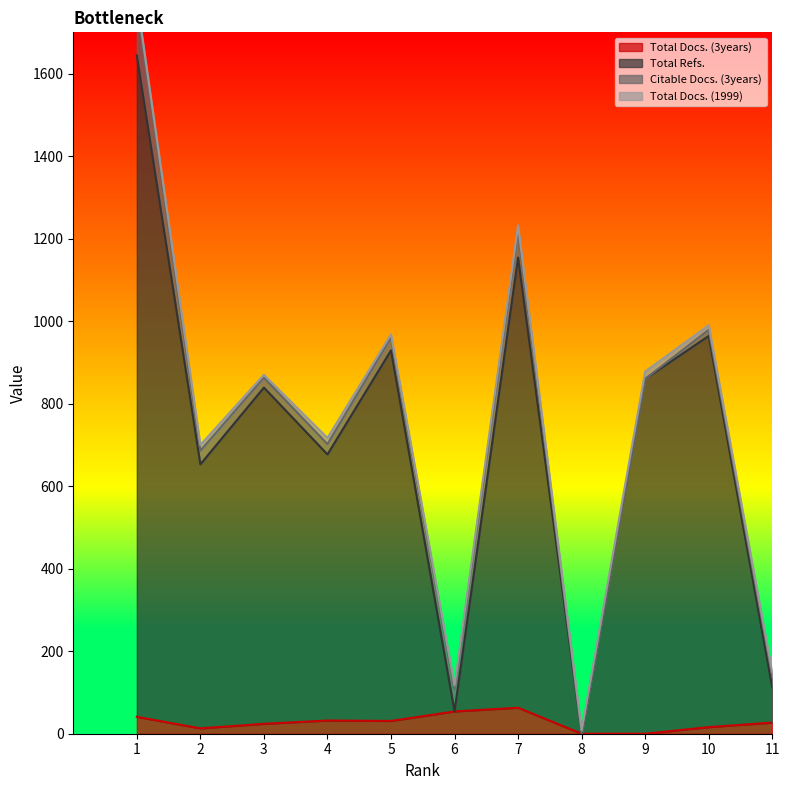

What is the difference between the maximum and minimum values in the Total Docs. (3years) series?

63